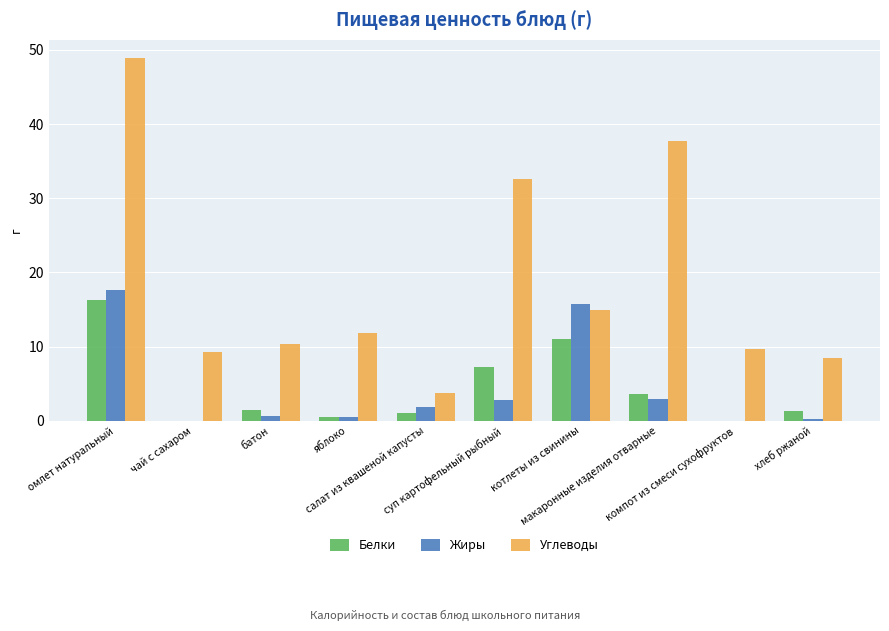

Which series changed the most between салат из квашеной капусты and котлеты из свинины?

Жиры